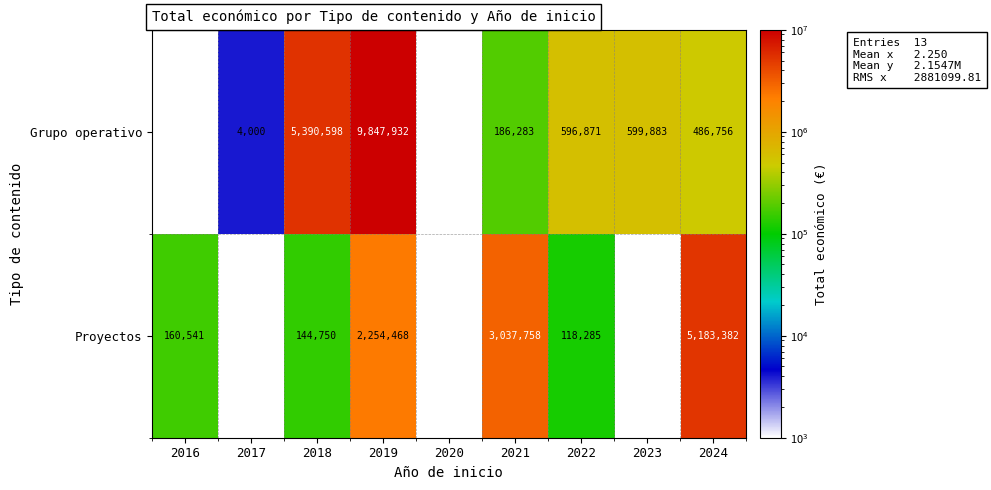

The Grupo operativo series shows 15723952.2 at 2019. True or false?

False